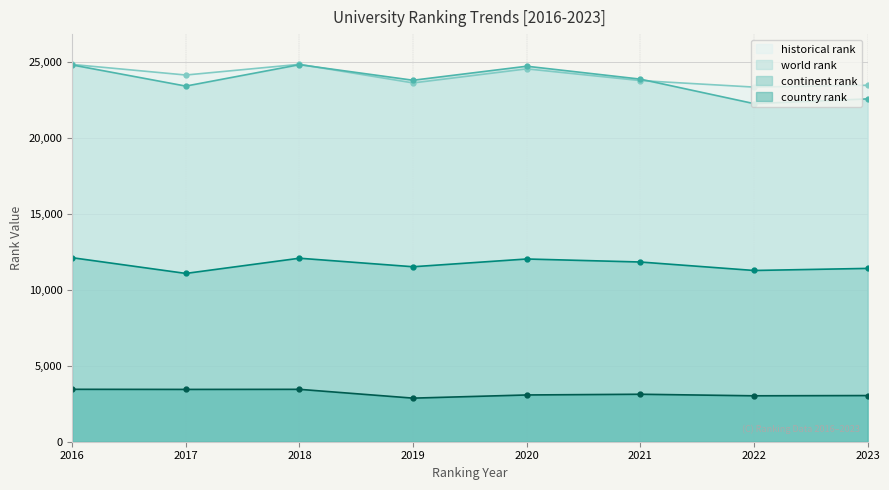

How many values in the world rank series are below 23891?

4